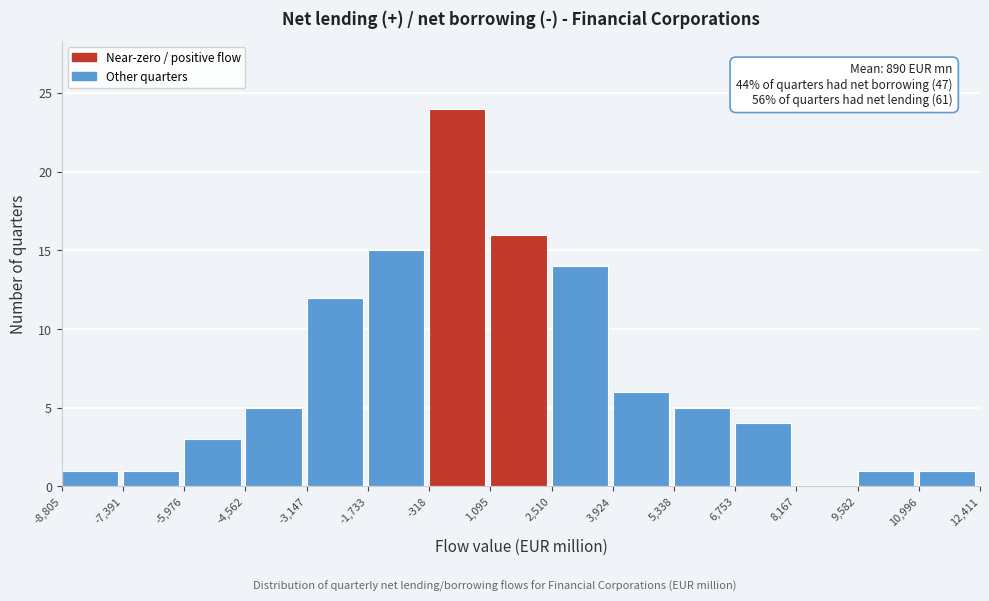

Over which range of the x-axis is the bar tallest?

-318 to 1,095